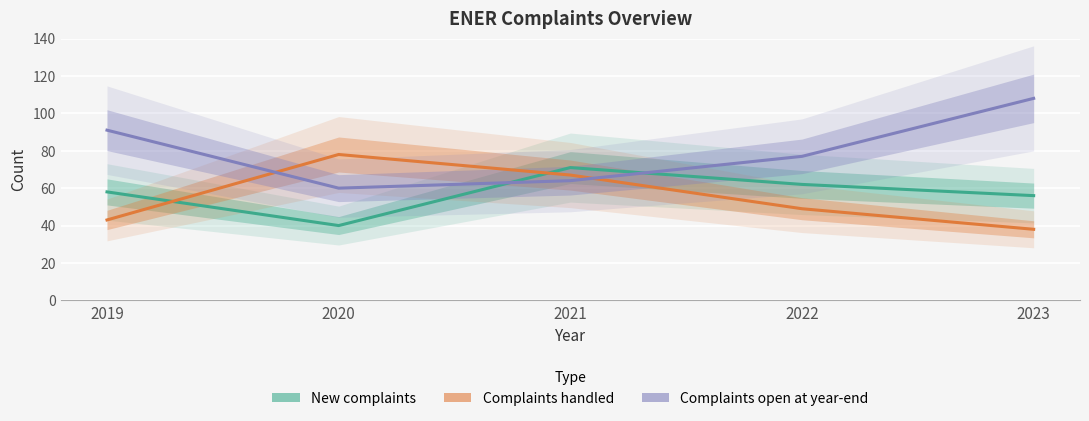

Which series has the widest spread of values?

Complaints open at year-end